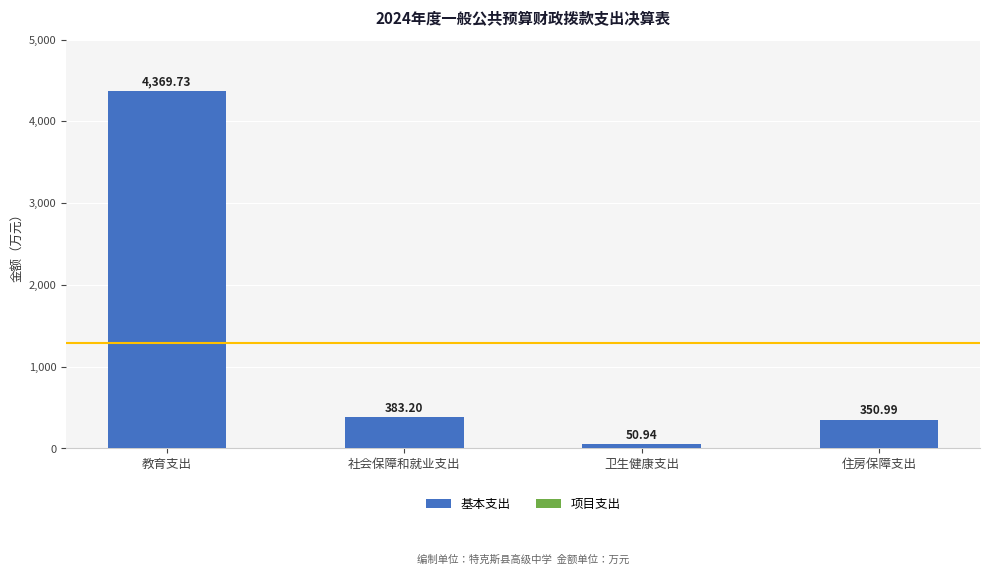

Between 卫生健康支出 and 社会保障和就业支出, which is larger?

社会保障和就业支出